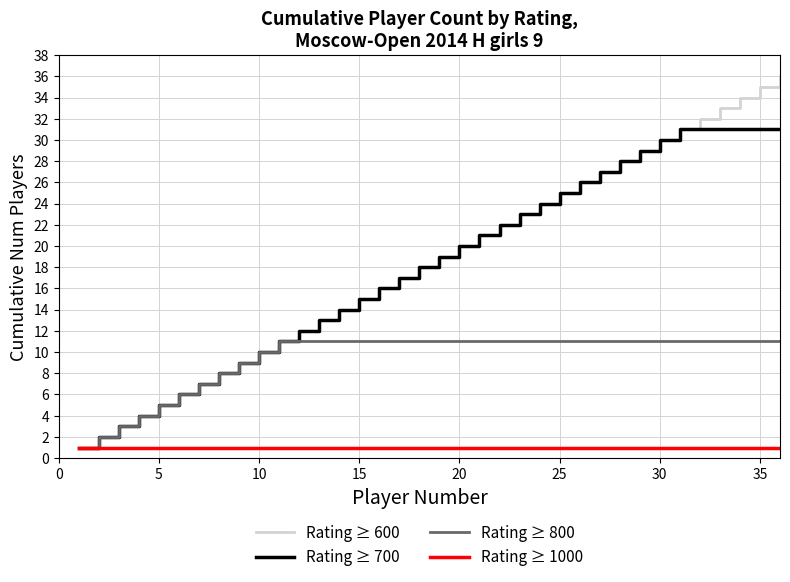

What is the average value of the Rating ≥ 700 series?

18